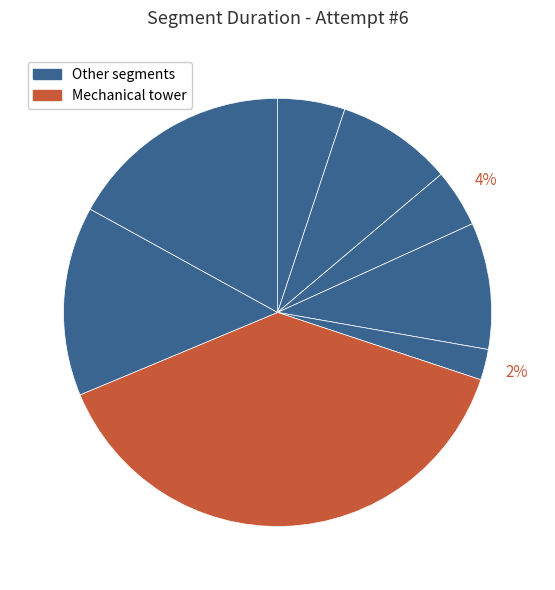

How many slices are in this pie chart?

8